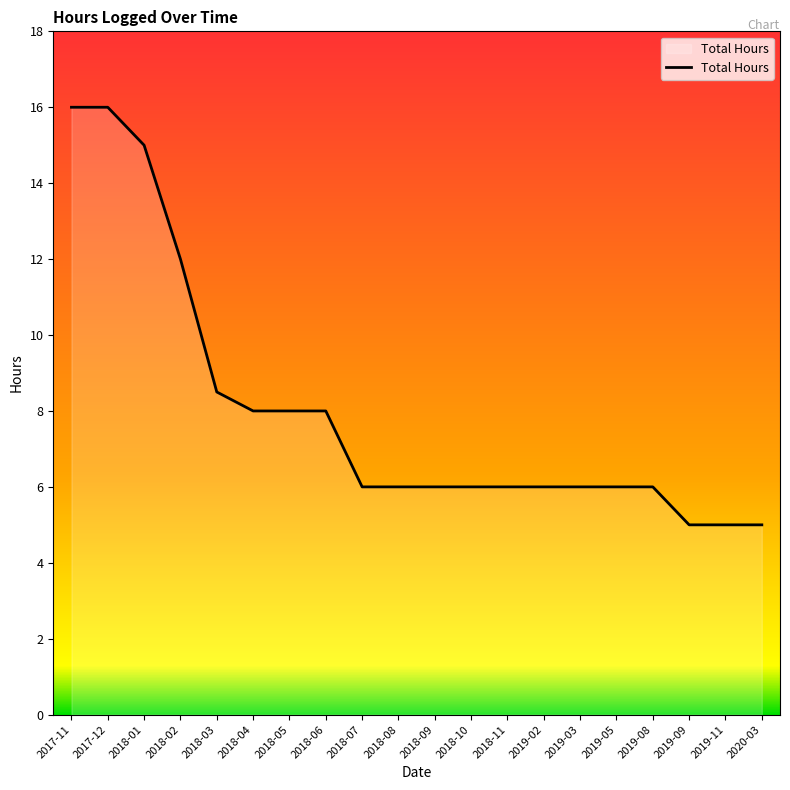

Where is the data nearest to the value 10?

2018-03